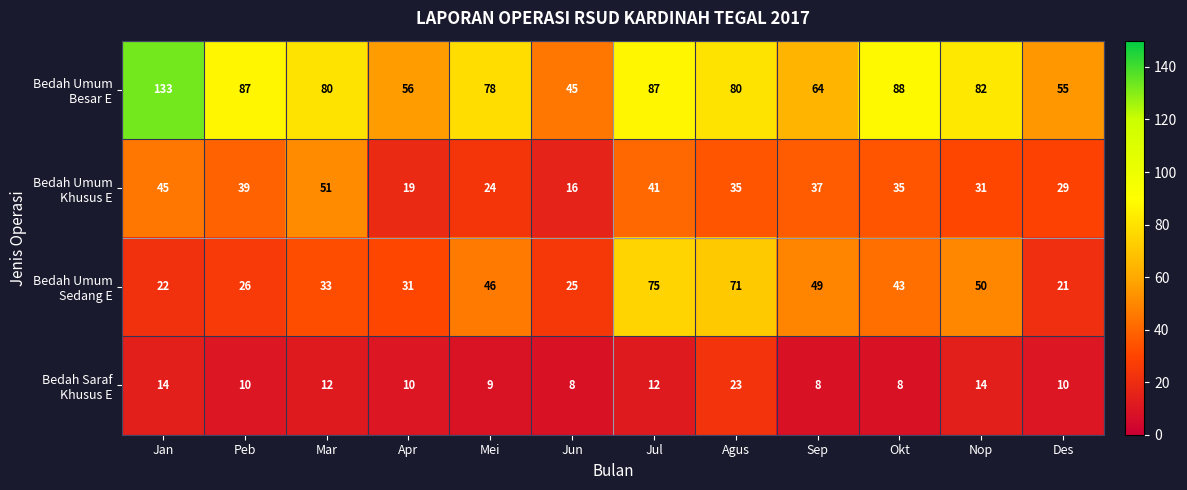

What is the maximum value shown in the chart?

133